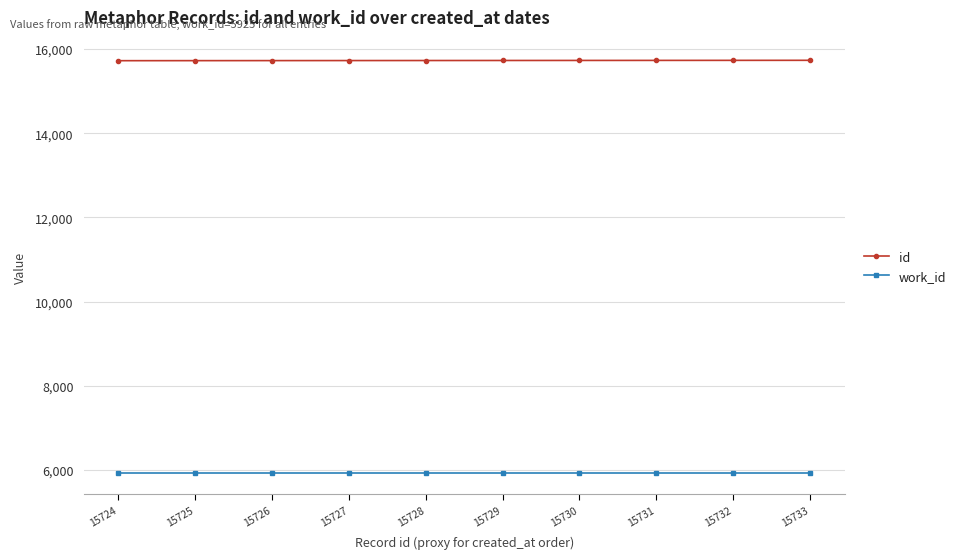

At 15727, list the series in order from largest to smallest.

id, work_id